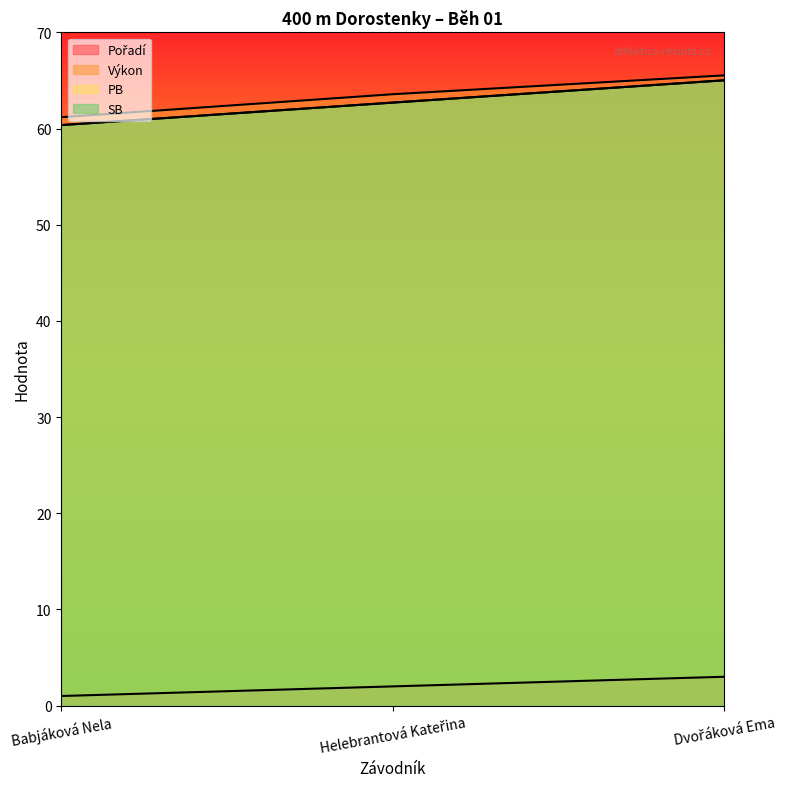

Reading left to right, transcribe all the data shown in this chart.

Pořadí: 1.0	2.0	3.0
Výkon: 61.2	63.6	65.5
PB: 60.4	62.7	65.0
SB: 60.4	62.7	65.0